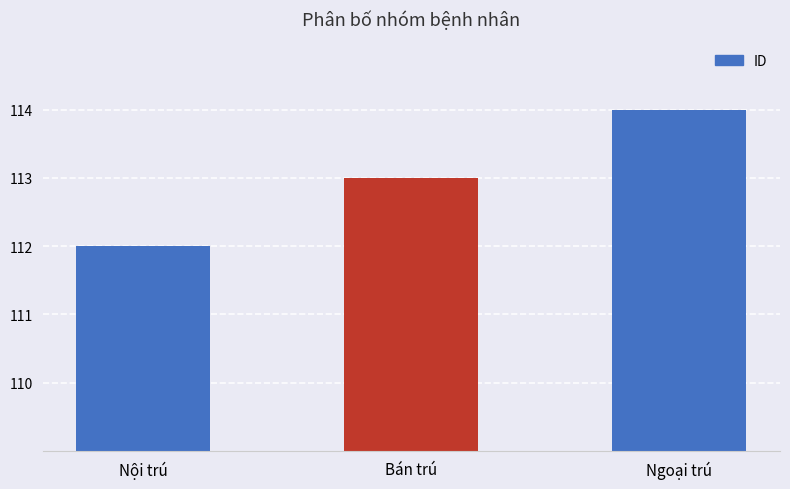

What is the label of the 1st bar from the left?

Nội trú